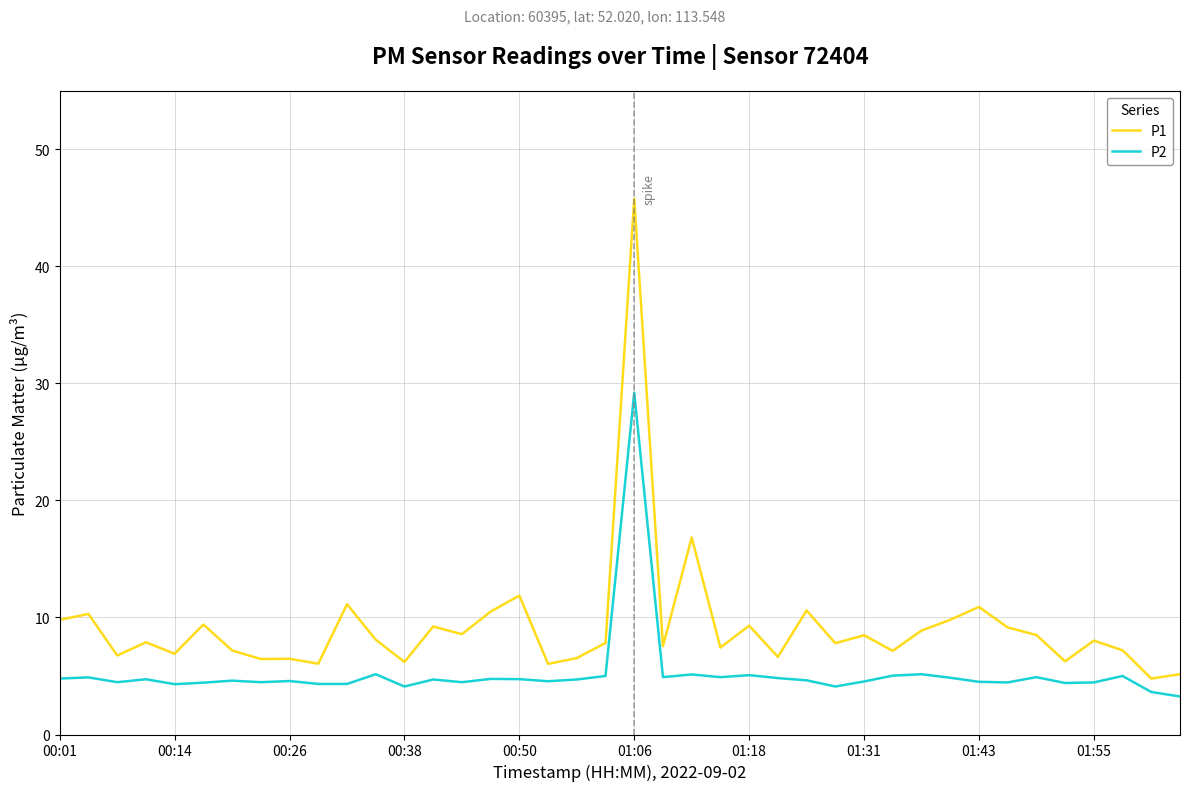

Which series has the widest spread of values?

P1